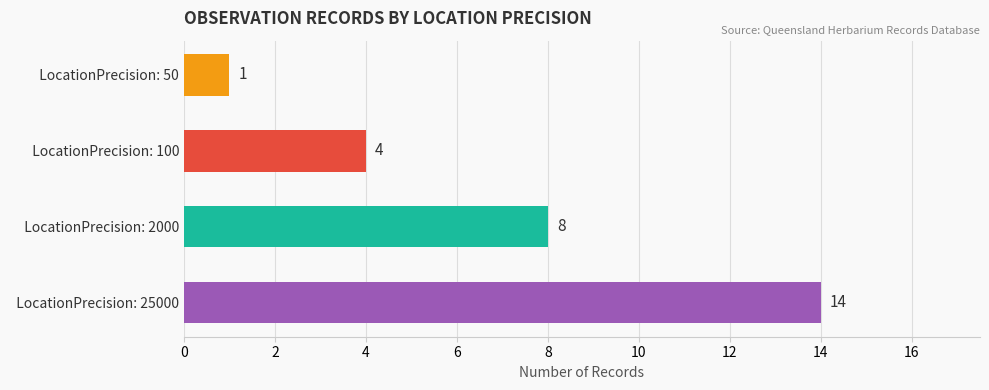

How many series are shown in this chart?

1